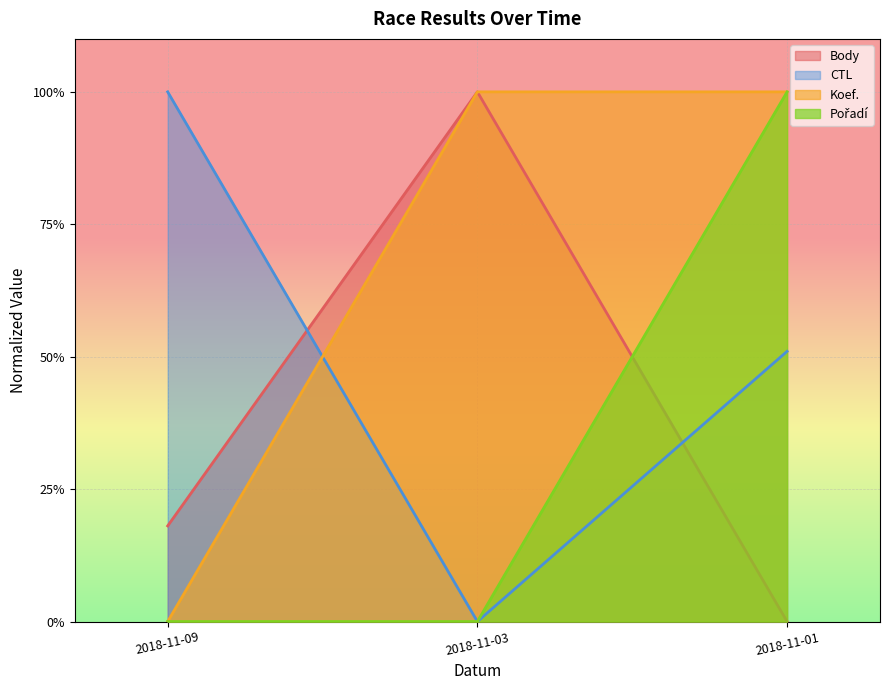

What is the total value across all series at 2018-11-09?

1.2